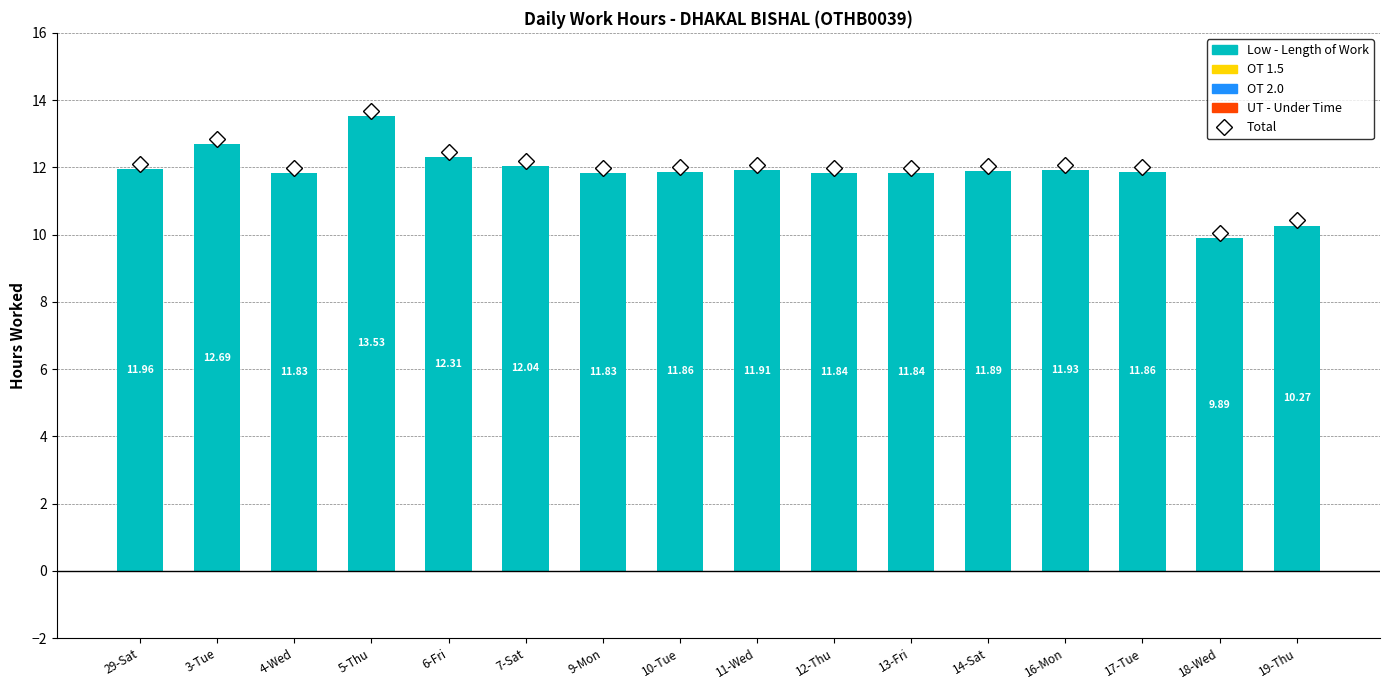

What is the difference between the values at 3-Tue and 17-Tue?

0.8